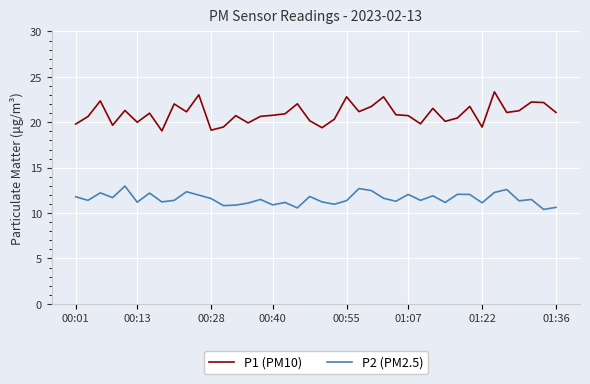

What is the difference between the maximum and second lowest values in the P1 (PM10) series?

4.2